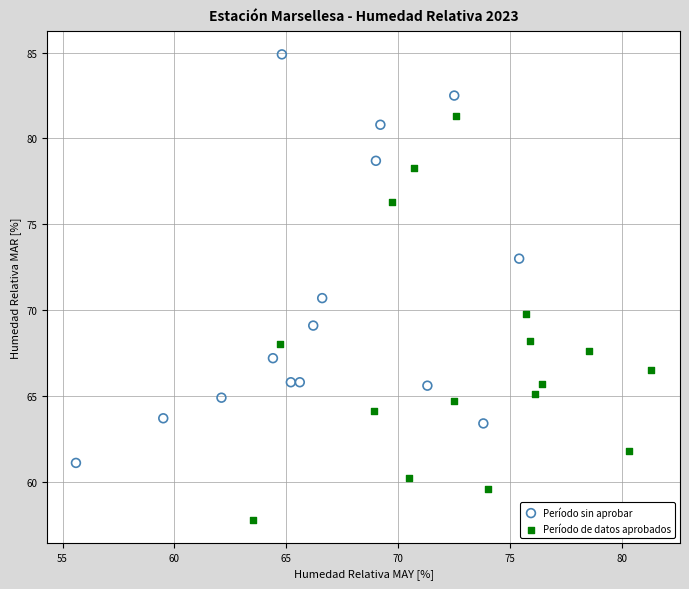

What are all the series names shown in the legend?

Período sin aprobar, Período de datos aprobados